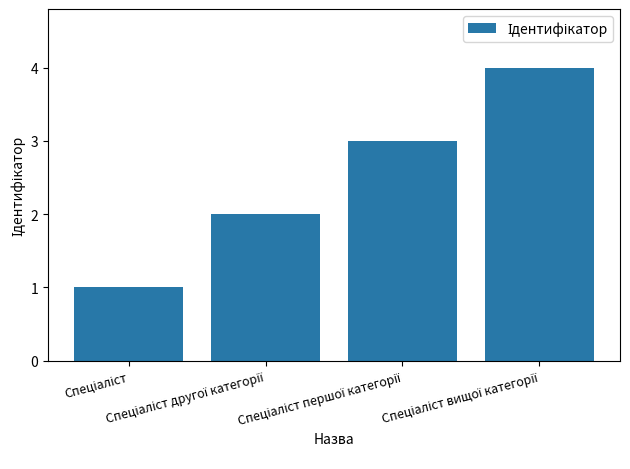

What is the sum of all values?

10